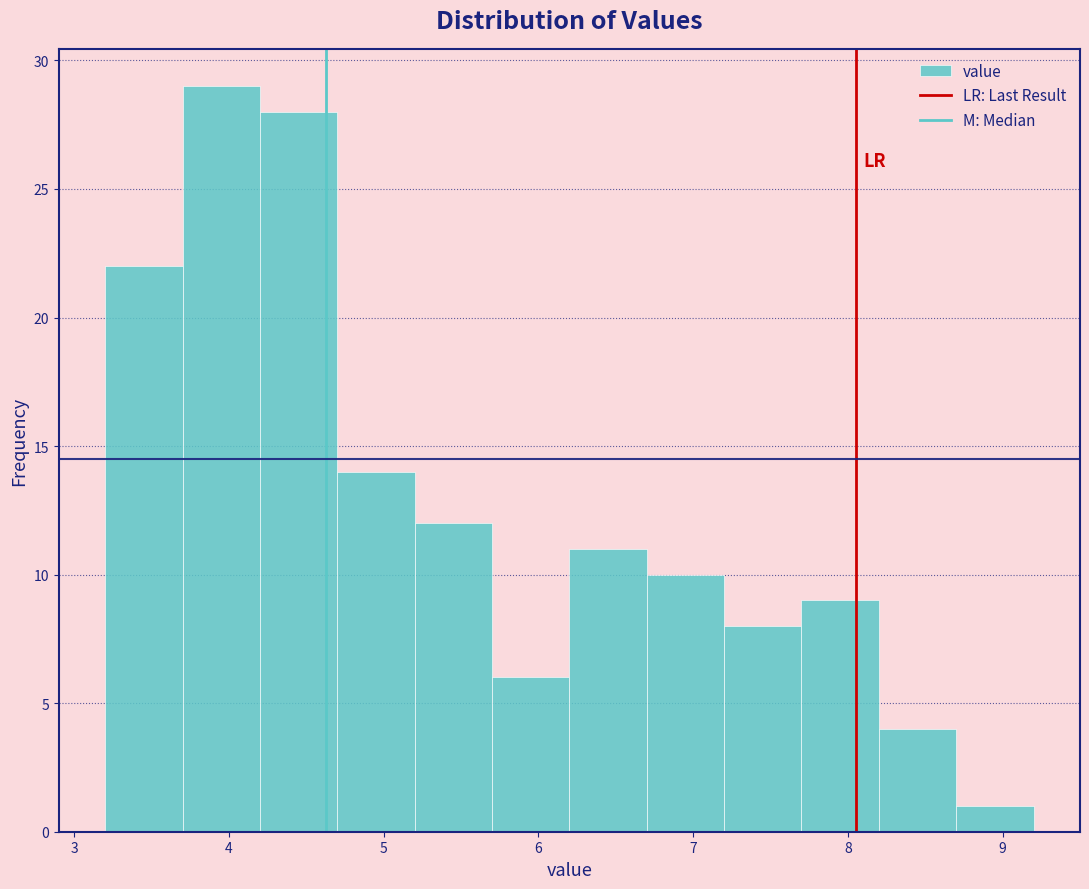

What is the height of the bar covering 4.2 to 4.7 on the x-axis? The values are not printed on the chart, so give them approximately, as read against the axis.

28